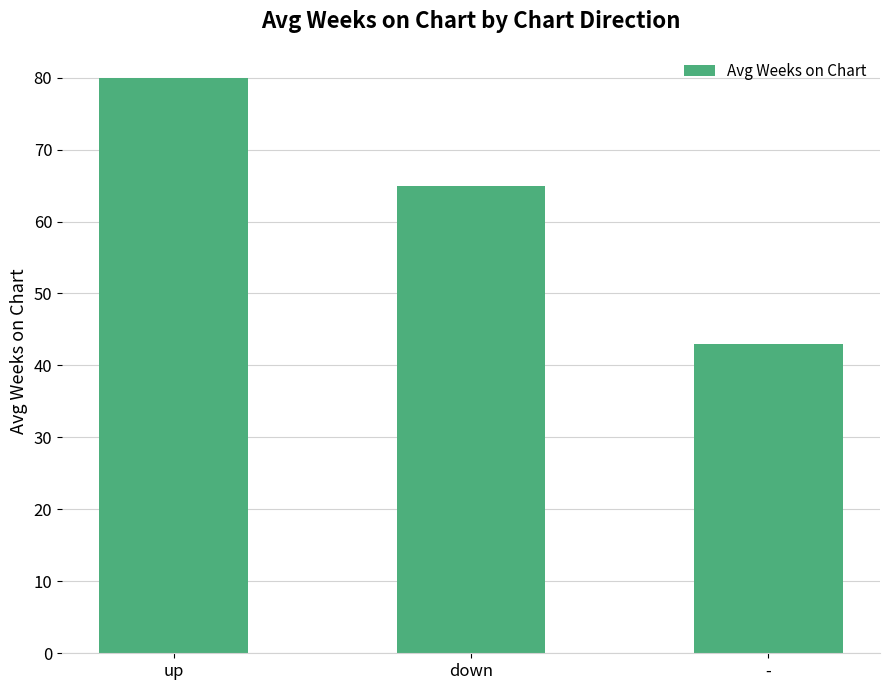

What is the sum of all values?

188